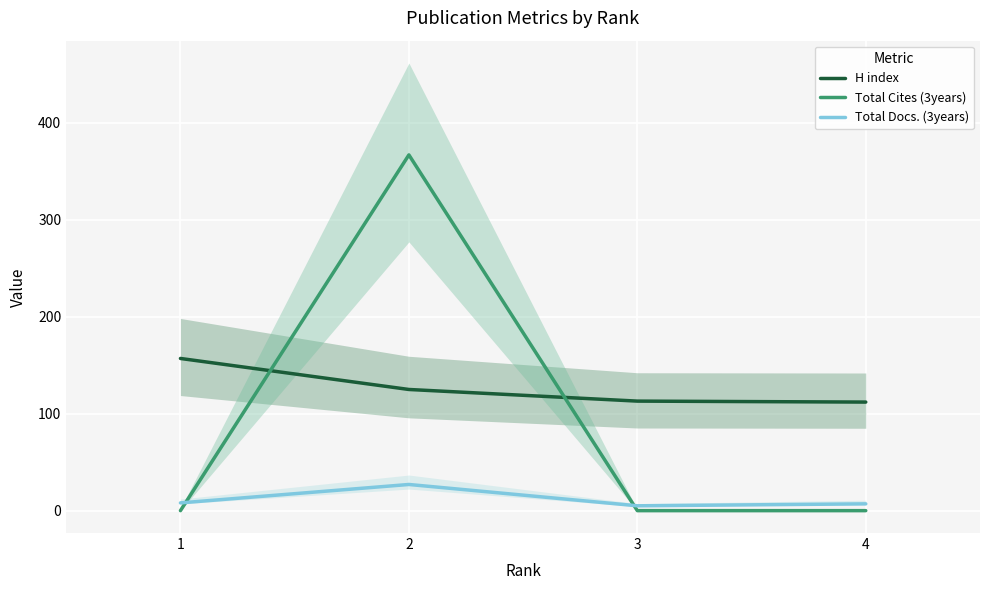

How many interior local peaks does the Total Cites (3years) series have?

1